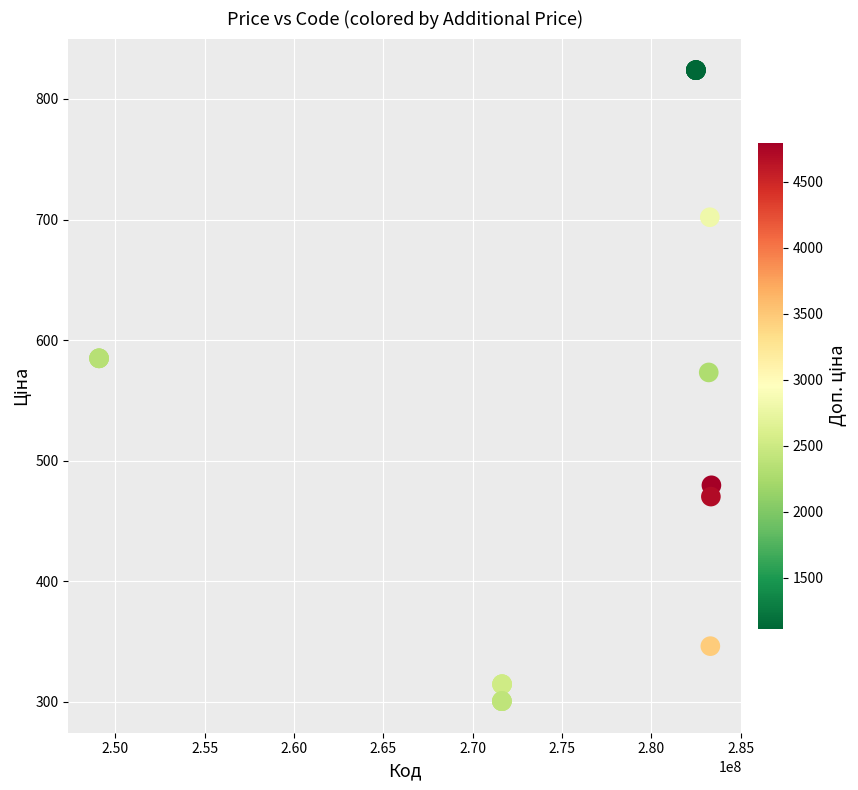

What Y value in the scatter plot is closest to 562?

573.2